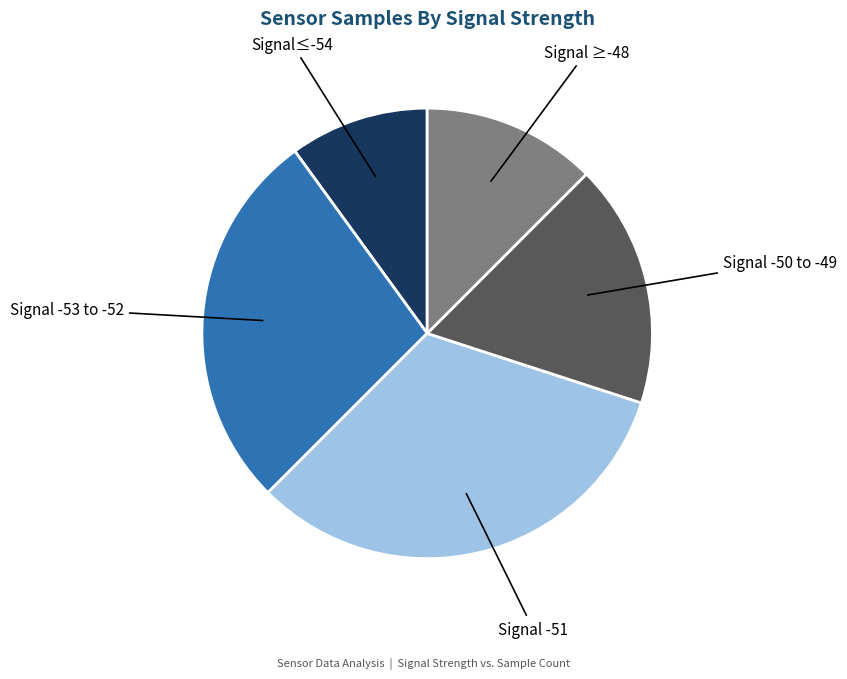

Count the number of slices in the pie.

5